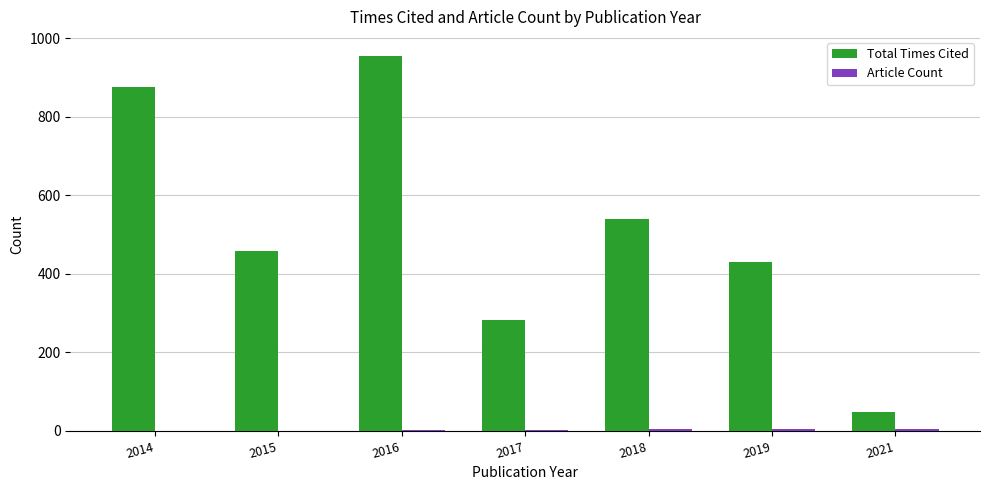

Is it true that Total Times Cited equals 83 at 2021?

False